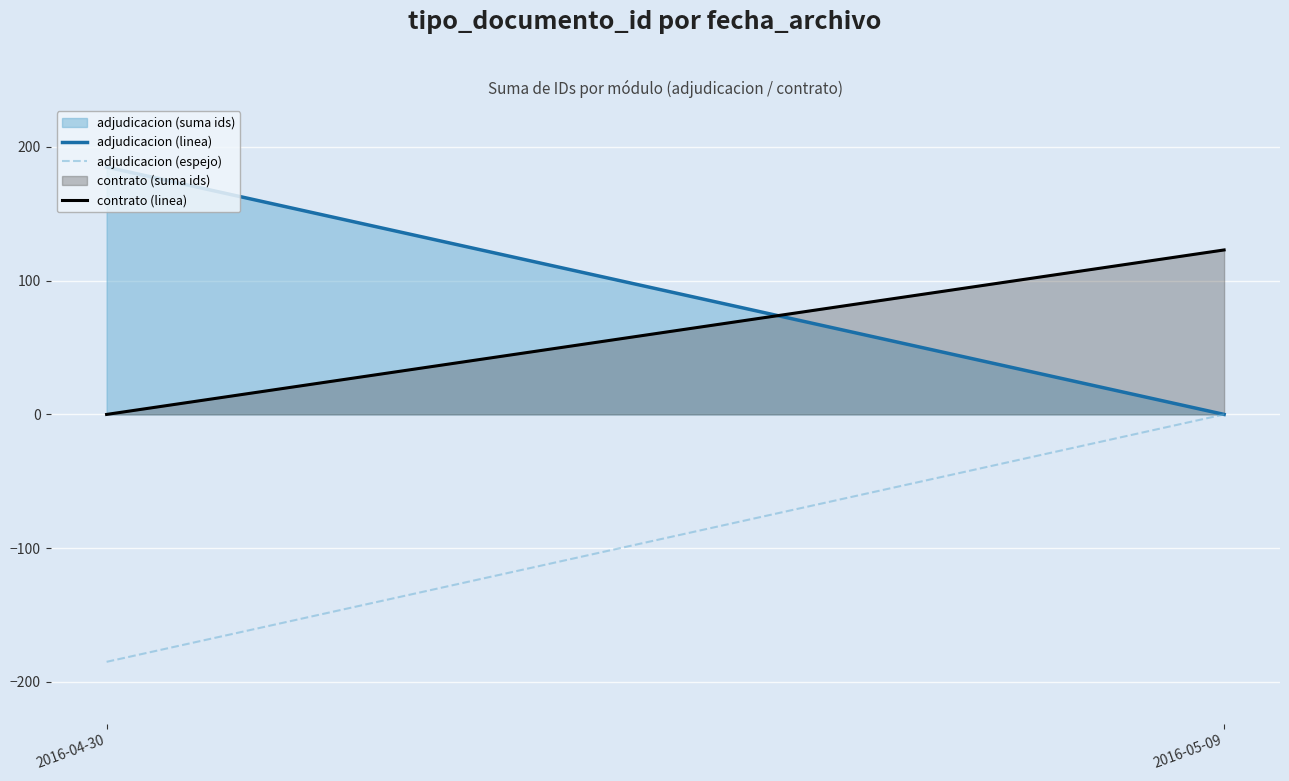

The value of adjudicacion (espejo) at 2016-05-09 is -89. True or false?

False